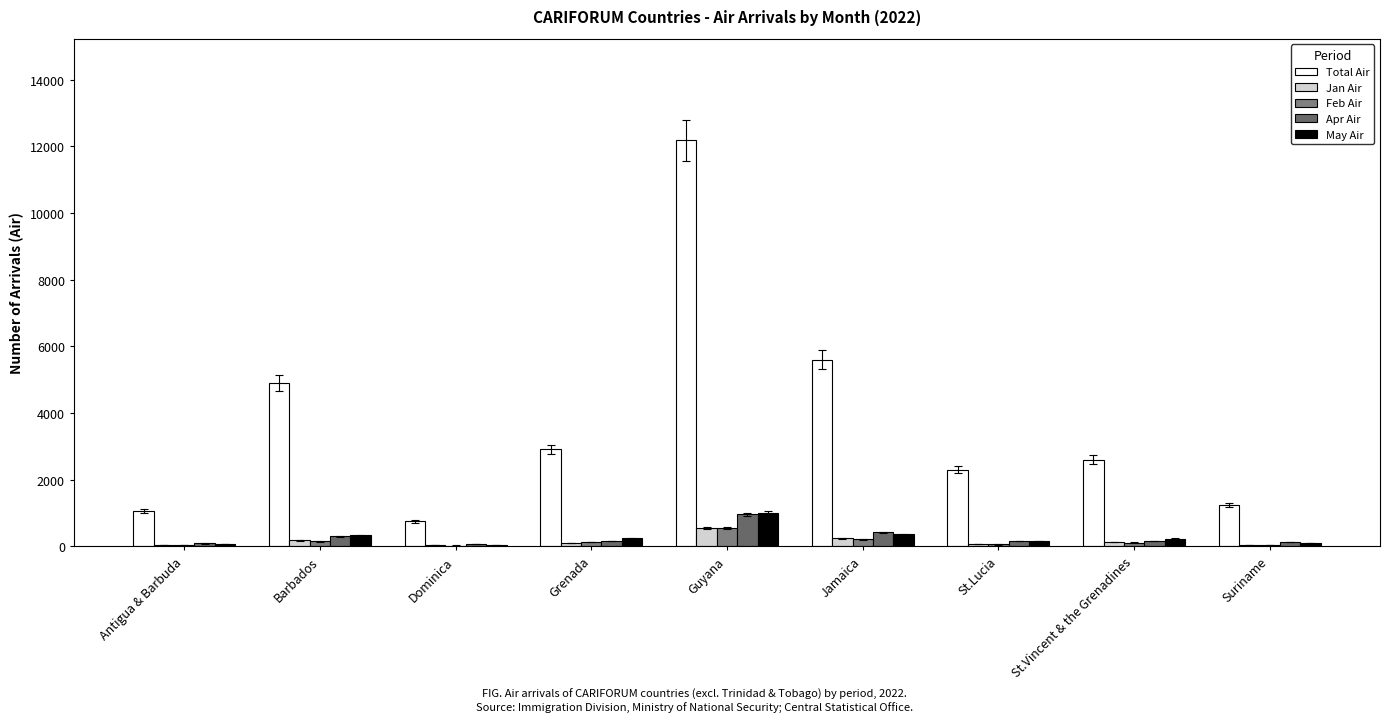

What is the label of the 7th bar from the left?

St.Lucia